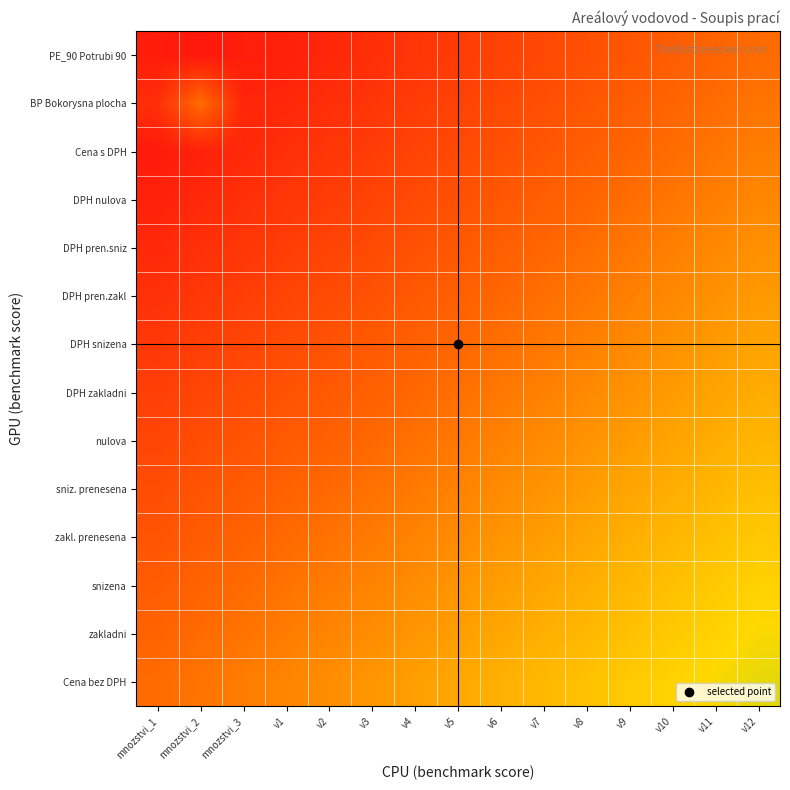

Reading left to right, list all the values displayed in this chart.

Cena bez DPH: mnozstvi_1=0.3	mnozstvi_2=0.4	mnozstvi_3=0.4	v1=0.4	v2=0.4	v3=0.5	v4=0.5	v5=0.5	v6=0.5	v7=0.6	v8=0.6	v9=0.6	v10=0.7	v11=0.7	v12=0.7
zakladni: mnozstvi_1=0.3	mnozstvi_2=0.3	mnozstvi_3=0.4	v1=0.4	v2=0.4	v3=0.4	v4=0.5	v5=0.5	v6=0.5	v7=0.5	v8=0.6	v9=0.6	v10=0.6	v11=0.6	v12=0.7
snizena: mnozstvi_1=0.3	mnozstvi_2=0.3	mnozstvi_3=0.3	v1=0.4	v2=0.4	v3=0.4	v4=0.4	v5=0.5	v6=0.5	v7=0.5	v8=0.5	v9=0.6	v10=0.6	v11=0.6	v12=0.6
zakl. prenesena: mnozstvi_1=0.3	mnozstvi_2=0.3	mnozstvi_3=0.3	v1=0.3	v2=0.4	v3=0.4	v4=0.4	v5=0.4	v6=0.5	v7=0.5	v8=0.5	v9=0.5	v10=0.6	v11=0.6	v12=0.6
sniz. prenesena: mnozstvi_1=0.2	mnozstvi_2=0.3	mnozstvi_3=0.3	v1=0.3	v2=0.3	v3=0.4	v4=0.4	v5=0.4	v6=0.4	v7=0.5	v8=0.5	v9=0.5	v10=0.5	v11=0.6	v12=0.6
nulova: mnozstvi_1=0.2	mnozstvi_2=0.2	mnozstvi_3=0.3	v1=0.3	v2=0.3	v3=0.3	v4=0.4	v5=0.4	v6=0.4	v7=0.4	v8=0.5	v9=0.5	v10=0.5	v11=0.5	v12=0.6
DPH zakladni: mnozstvi_1=0.2	mnozstvi_2=0.2	mnozstvi_3=0.2	v1=0.3	v2=0.3	v3=0.3	v4=0.3	v5=0.4	v6=0.4	v7=0.4	v8=0.4	v9=0.5	v10=0.5	v11=0.5	v12=0.5
DPH snizena: mnozstvi_1=0.2	mnozstvi_2=0.2	mnozstvi_3=0.2	v1=0.2	v2=0.3	v3=0.3	v4=0.3	v5=0.3	v6=0.4	v7=0.4	v8=0.4	v9=0.4	v10=0.5	v11=0.5	v12=0.5
DPH pren.zakl: mnozstvi_1=0.1	mnozstvi_2=0.2	mnozstvi_3=0.2	v1=0.2	v2=0.2	v3=0.3	v4=0.3	v5=0.3	v6=0.3	v7=0.4	v8=0.4	v9=0.4	v10=0.4	v11=0.5	v12=0.5
DPH pren.sniz: mnozstvi_1=0.1	mnozstvi_2=0.1	mnozstvi_3=0.2	v1=0.2	v2=0.2	v3=0.2	v4=0.3	v5=0.3	v6=0.3	v7=0.3	v8=0.4	v9=0.4	v10=0.4	v11=0.4	v12=0.5
DPH nulova: mnozstvi_1=0.1	mnozstvi_2=0.1	mnozstvi_3=0.1	v1=0.2	v2=0.2	v3=0.2	v4=0.2	v5=0.3	v6=0.3	v7=0.3	v8=0.3	v9=0.4	v10=0.4	v11=0.4	v12=0.4
Cena s DPH: mnozstvi_1=0.1	mnozstvi_2=0.1	mnozstvi_3=0.1	v1=0.1	v2=0.2	v3=0.2	v4=0.2	v5=0.2	v6=0.3	v7=0.3	v8=0.3	v9=0.3	v10=0.4	v11=0.4	v12=0.4
BP Bokorysna plocha: mnozstvi_1=0.1	mnozstvi_2=0.4	mnozstvi_3=0.1	v1=0.1	v2=0.1	v3=0.2	v4=0.2	v5=0.2	v6=0.2	v7=0.3	v8=0.3	v9=0.3	v10=0.3	v11=0.4	v12=0.4
PE_90 Potrubi 90: mnozstvi_1=0.1	mnozstvi_2=0.0	mnozstvi_3=0.1	v1=0.1	v2=0.1	v3=0.1	v4=0.1	v5=0.2	v6=0.2	v7=0.2	v8=0.2	v9=0.3	v10=0.3	v11=0.3	v12=0.3